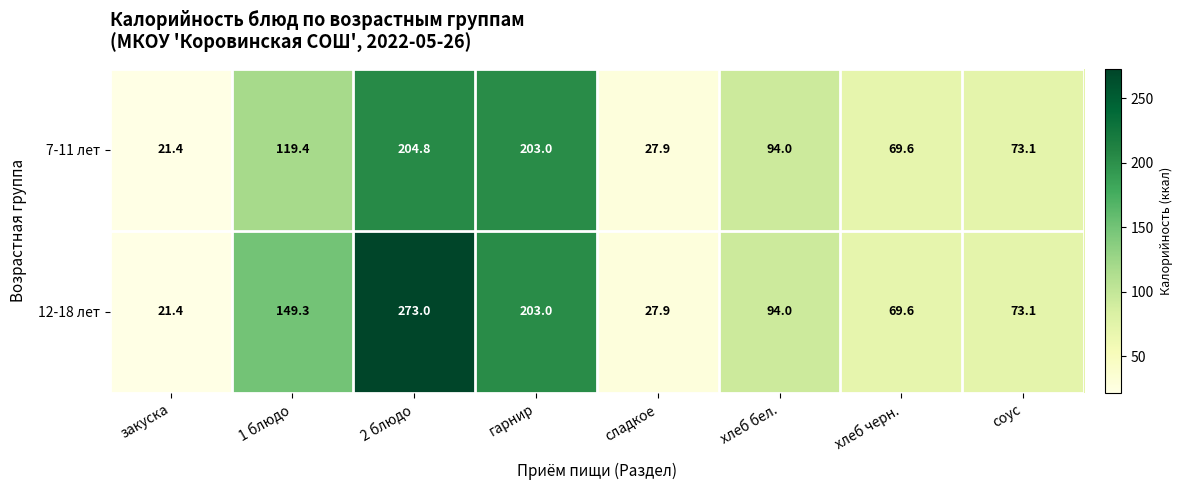

Which series changed the most between 1 блюдо and соус?

12-18 лет